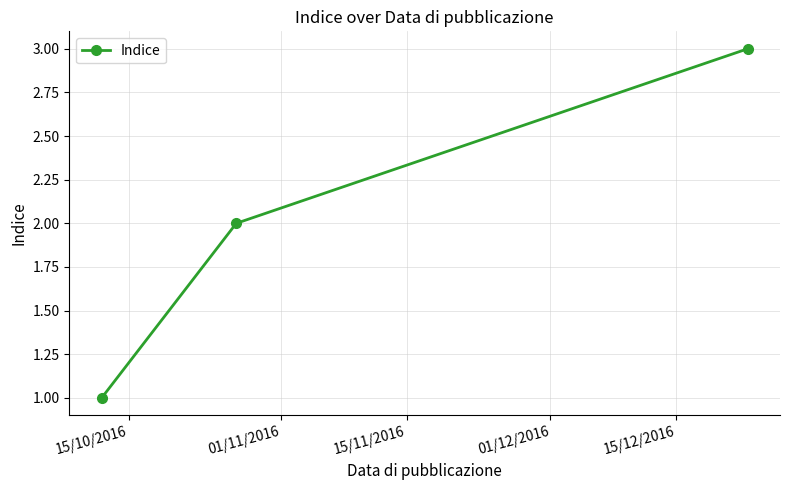

How many values are below 2?

1